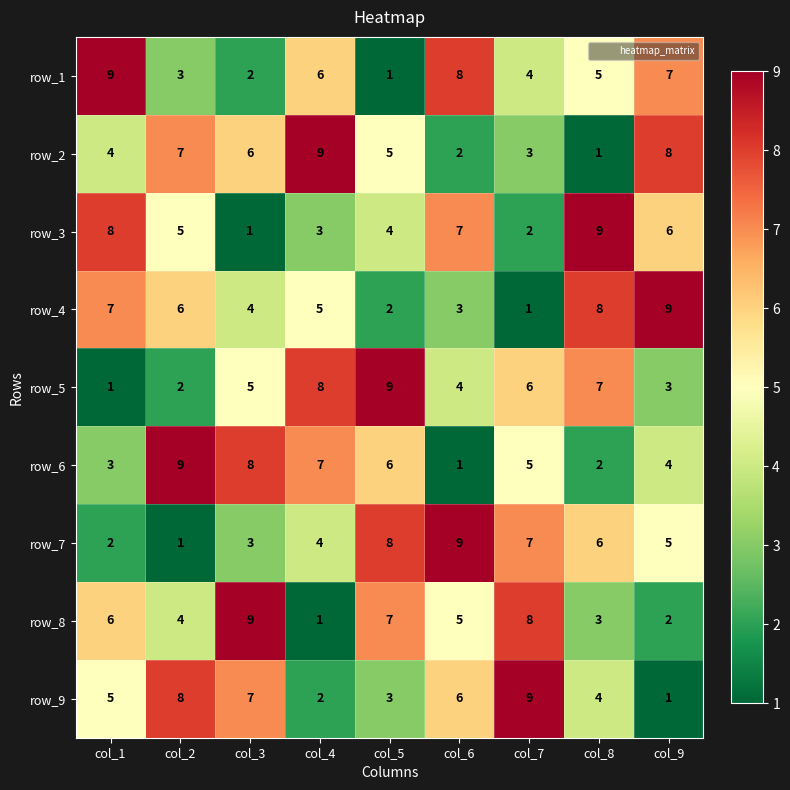

Which series changed the most between col_6 and col_7?

row_3